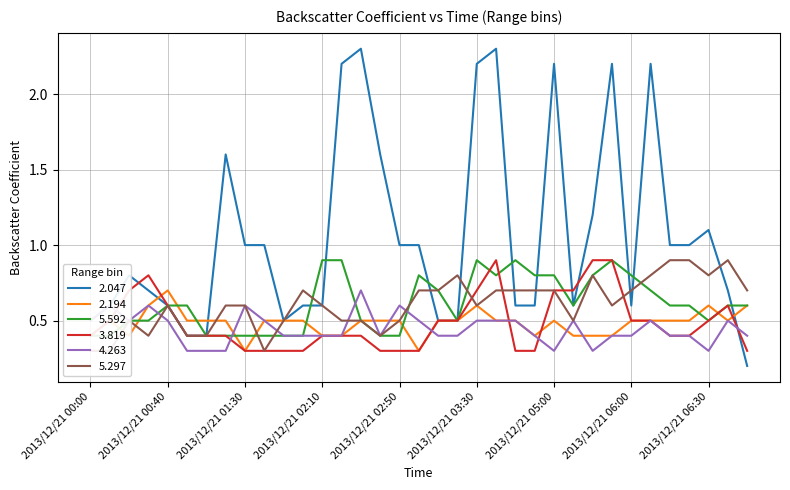

Where is the first local maximum for 4.263?

2013/12/21 00:10